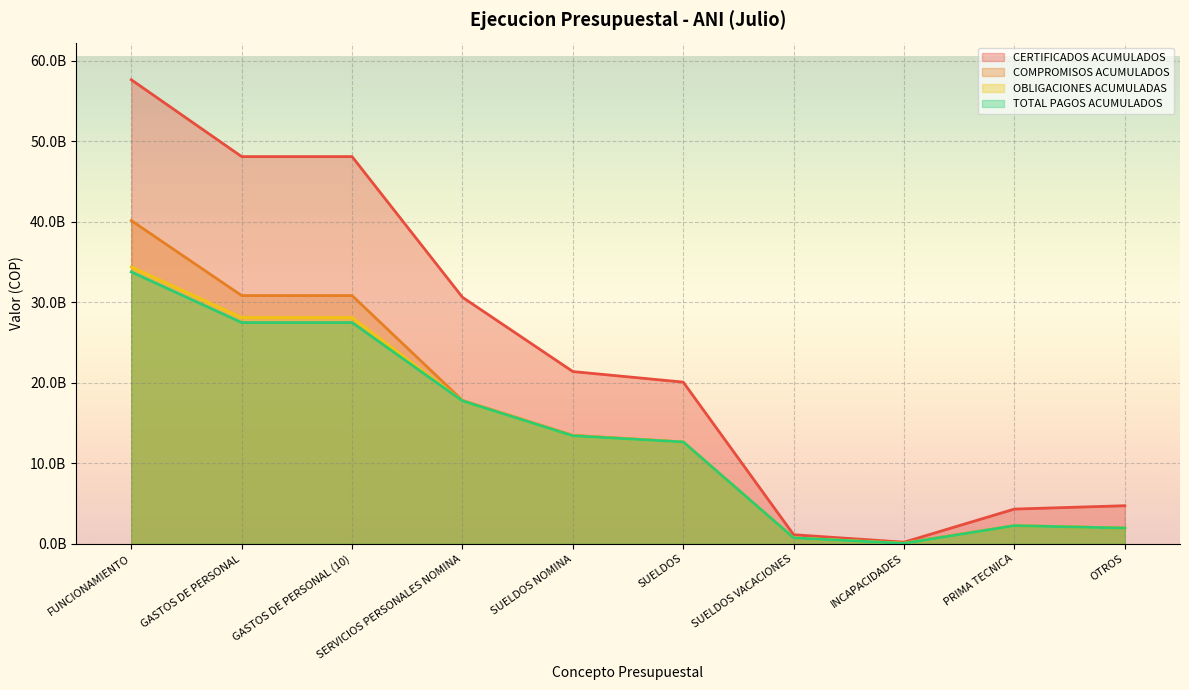

In CERTIFICADOS ACUMULADOS, how many points are lower than both neighbors (excluding endpoints)?

1